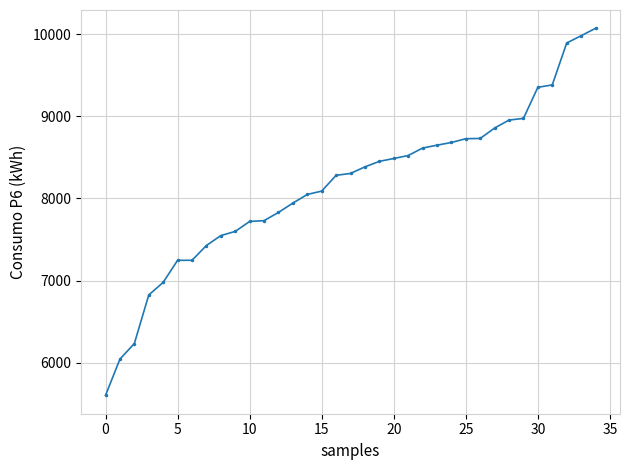

What is the value of the 27th point from the left?

8730